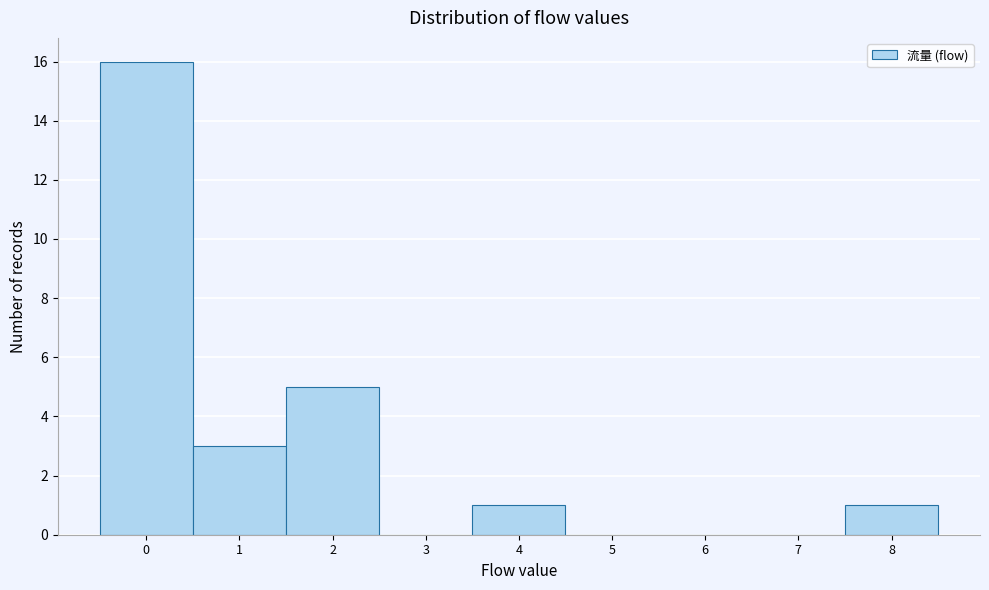

Reading left to right, transcribe this chart: for each bar, give the range it covers on the x-axis and its height. The values are not printed on the chart, so give them approximately, as read against the axis.

-0.5 to 0.5: 16
0.5 to 1.5: 3
1.5 to 2.5: 5
2.5 to 3.5: 0
3.5 to 4.5: 1
4.5 to 5.5: 0
5.5 to 6.5: 0
6.5 to 7.5: 0
7.5 to 8.5: 1